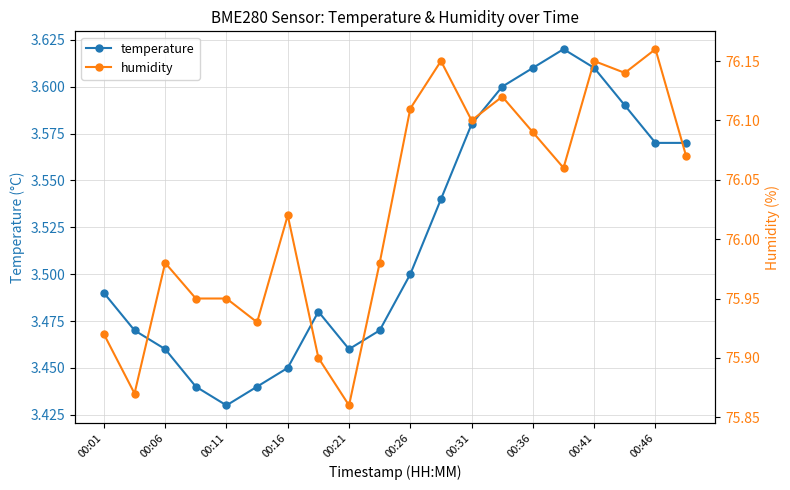

At which label does temperature reach its minimum?

00:11